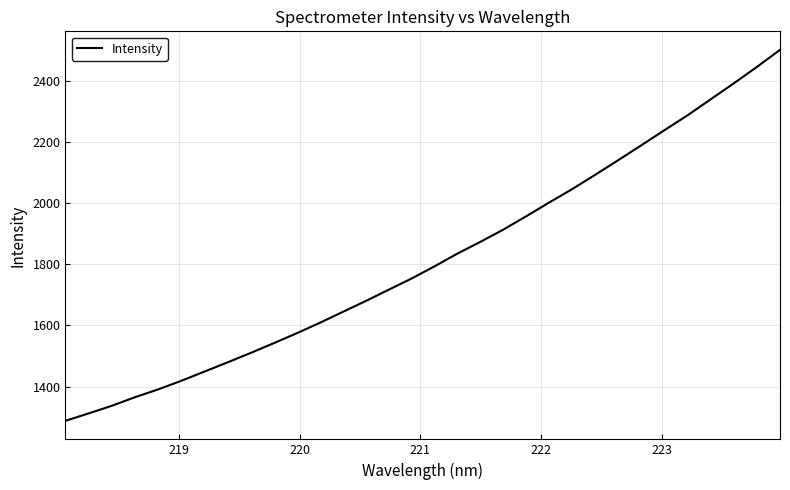

Does the chart display data point markers on the line(s)?

No